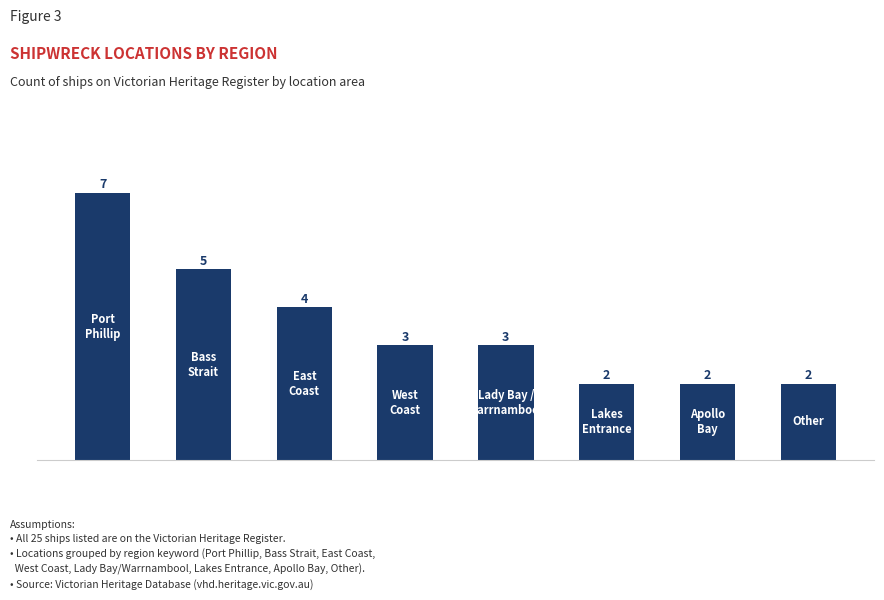

Reading left to right, what are all the values shown in this chart?

7	5	4	3	3	2	2	2